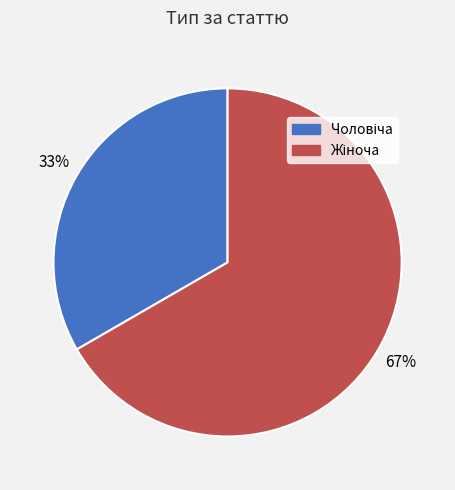

Does any single category account for the majority?

Yes